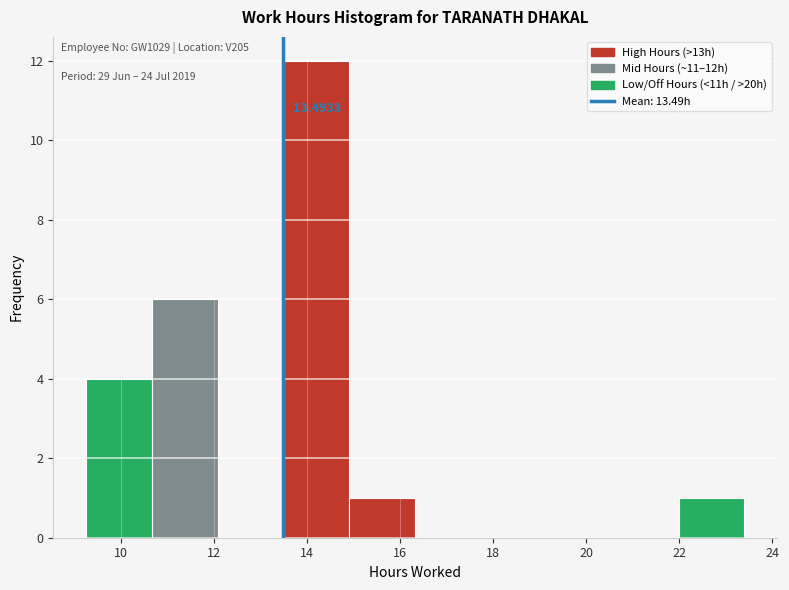

Over which range of the x-axis is the bar tallest?

13.6 to 15.0